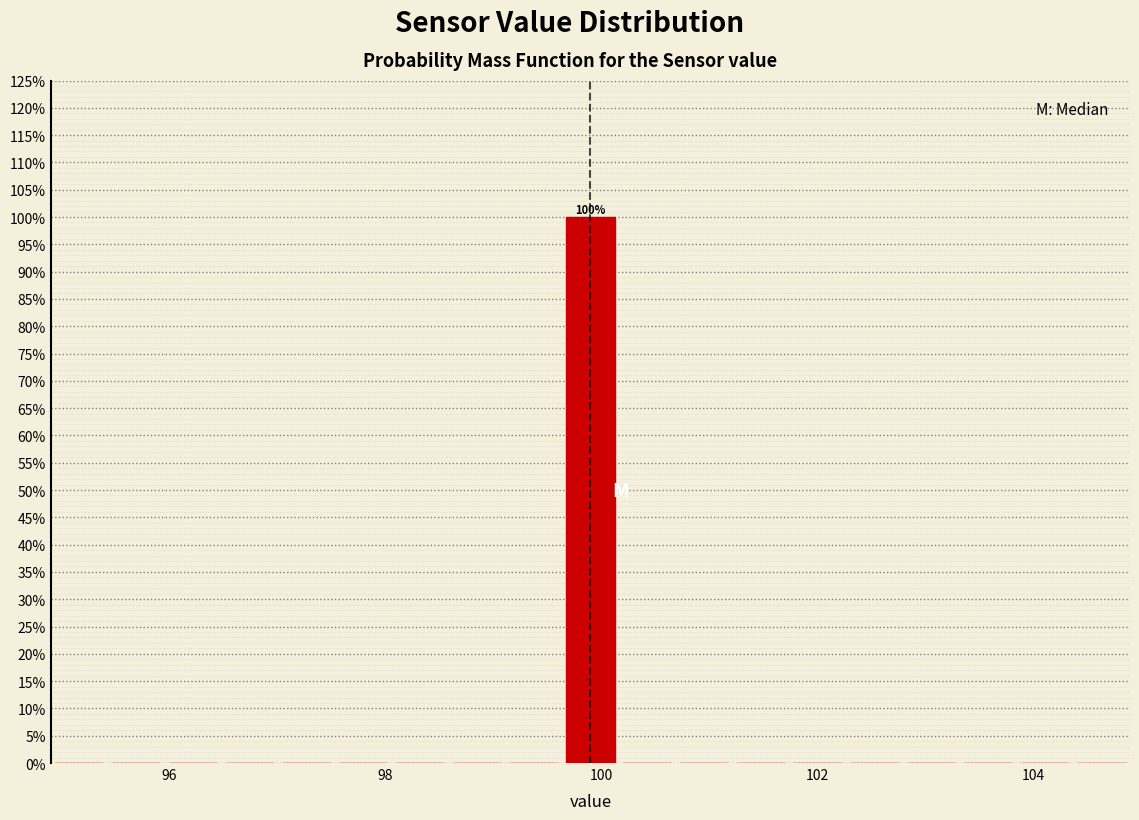

Read against the x-axis, roughly where is the centre of the tallest bar?

100.0